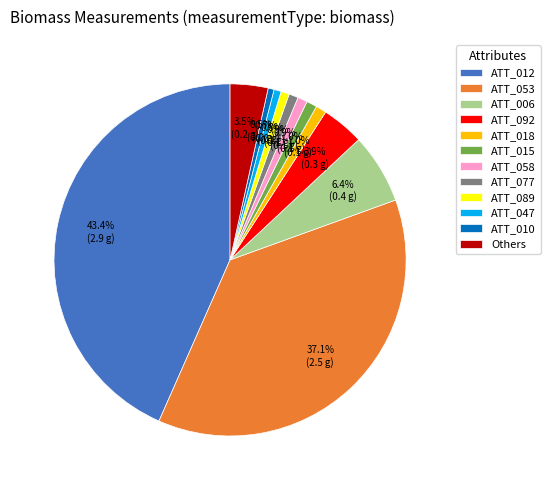

What percentage is NOT represented by ATT_012?

56.6%